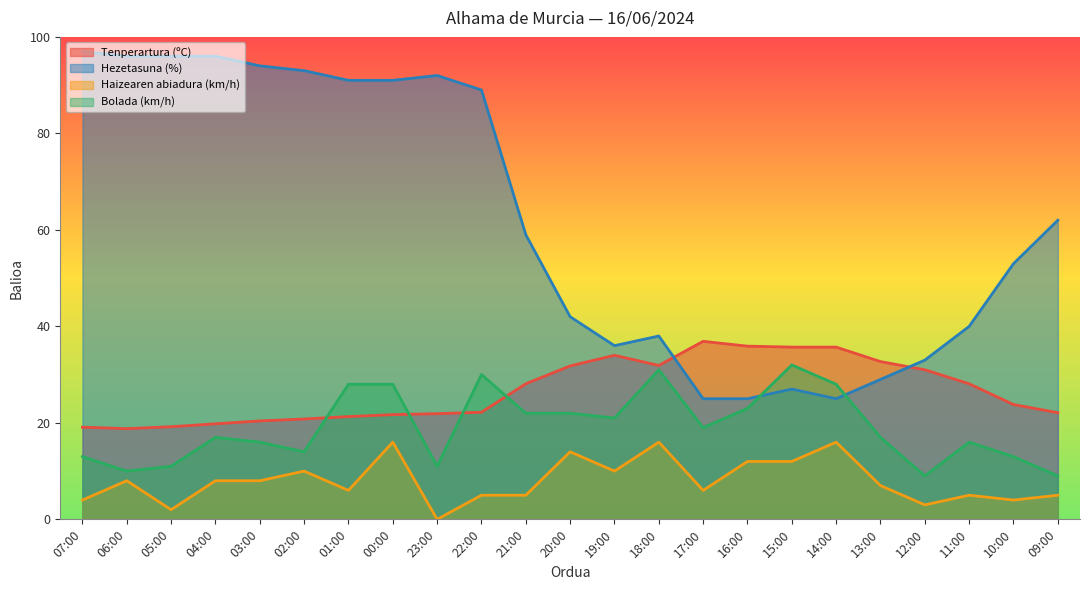

At 22:00, list the series in order from smallest to largest.

Haizearen abiadura (km/h), Tenperartura (ºC), Bolada (km/h), Hezetasuna (%)